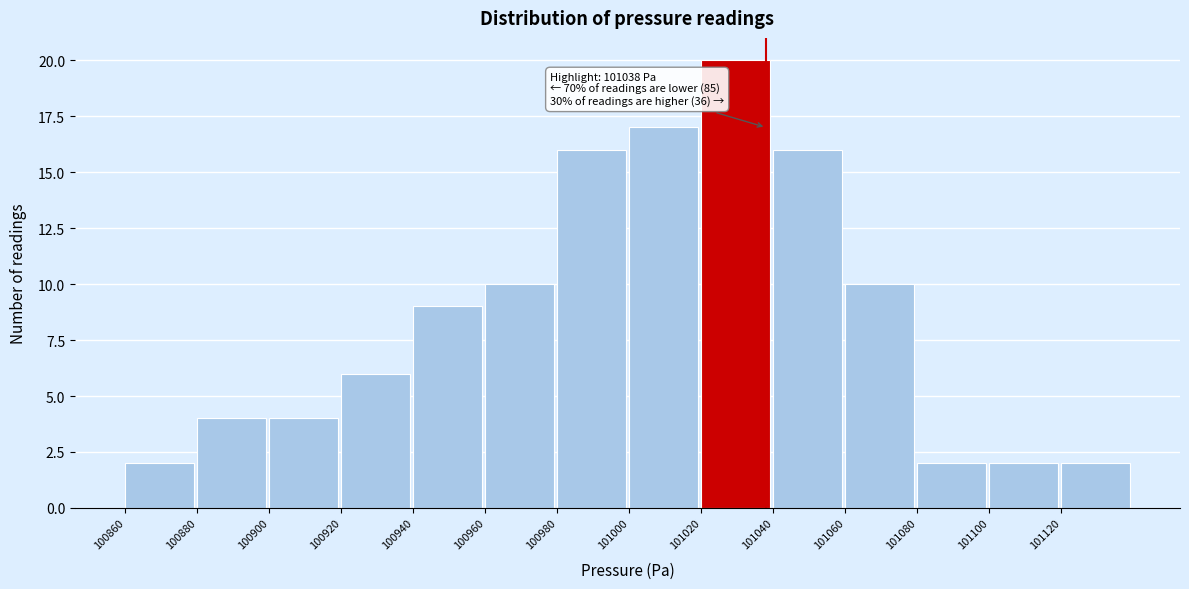

Over which range of the x-axis is the bar tallest?

101020 to 101040